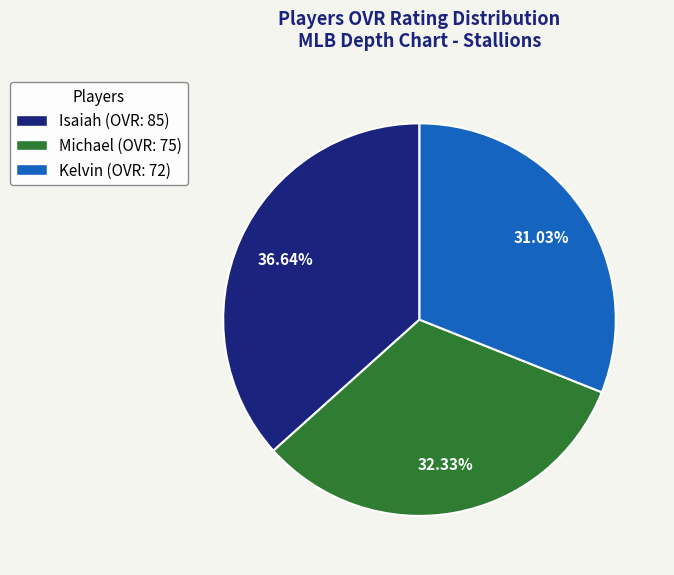

What percentage is the Michael slice, to the nearest percent?

32%